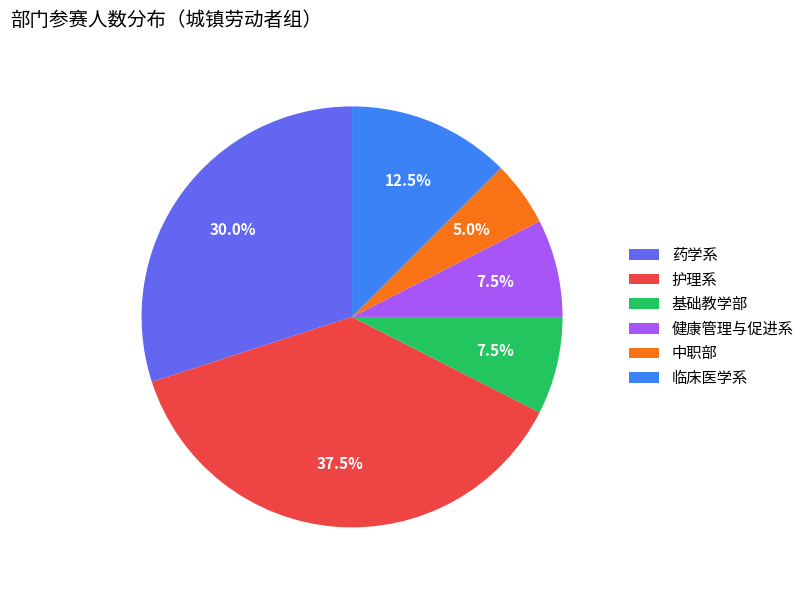

Which category has the smallest portion of the pie?

中职部